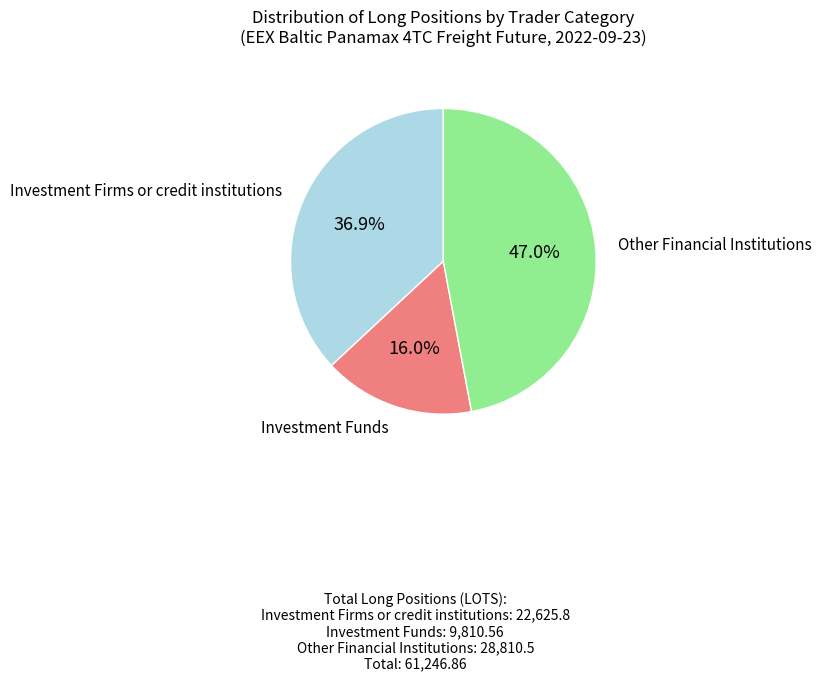

To the nearest percent, what is the difference between the largest and smallest slice percentages?

31%